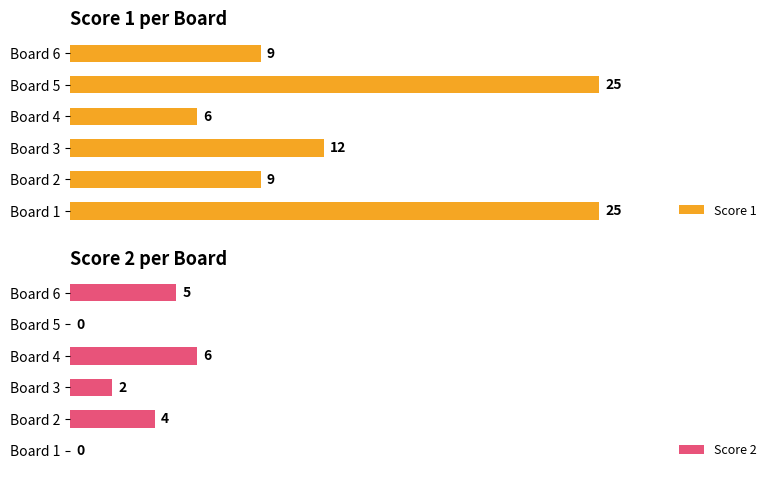

Reading left to right, list all the values displayed in this chart.

Score 1: 25	9	12	6	25	9
Score 2: 0	4	2	6	0	5